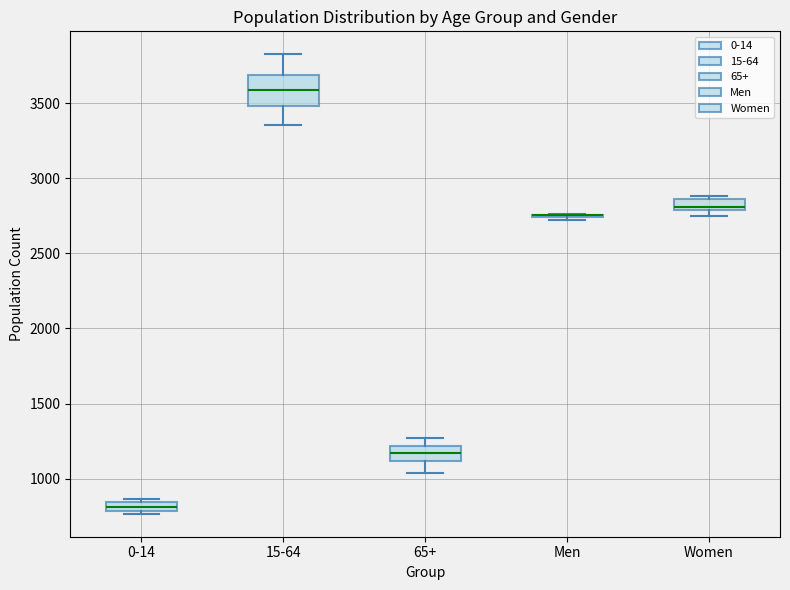

Where does the upper whisker of the box for 15-64 end on the y-axis? The values are not printed on the chart, so give them approximately, as read against the axis.

3850